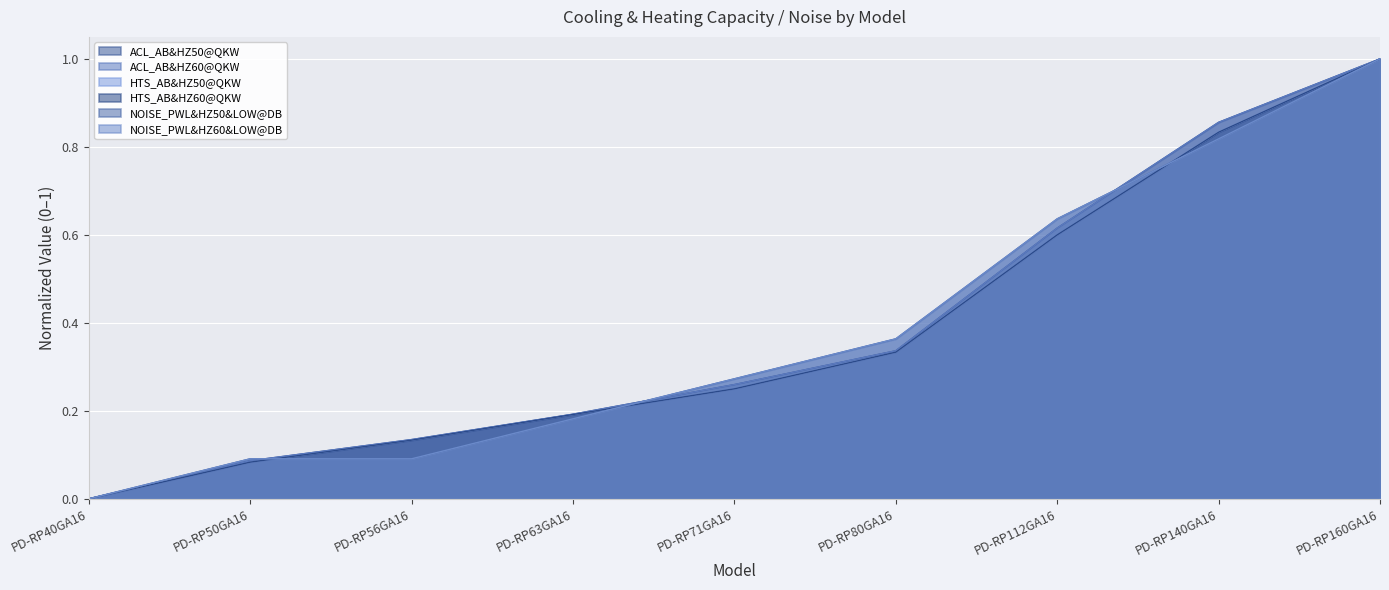

What is the difference between the maximum and minimum values in the ACL_AB&HZ60@QKW series?

1.0